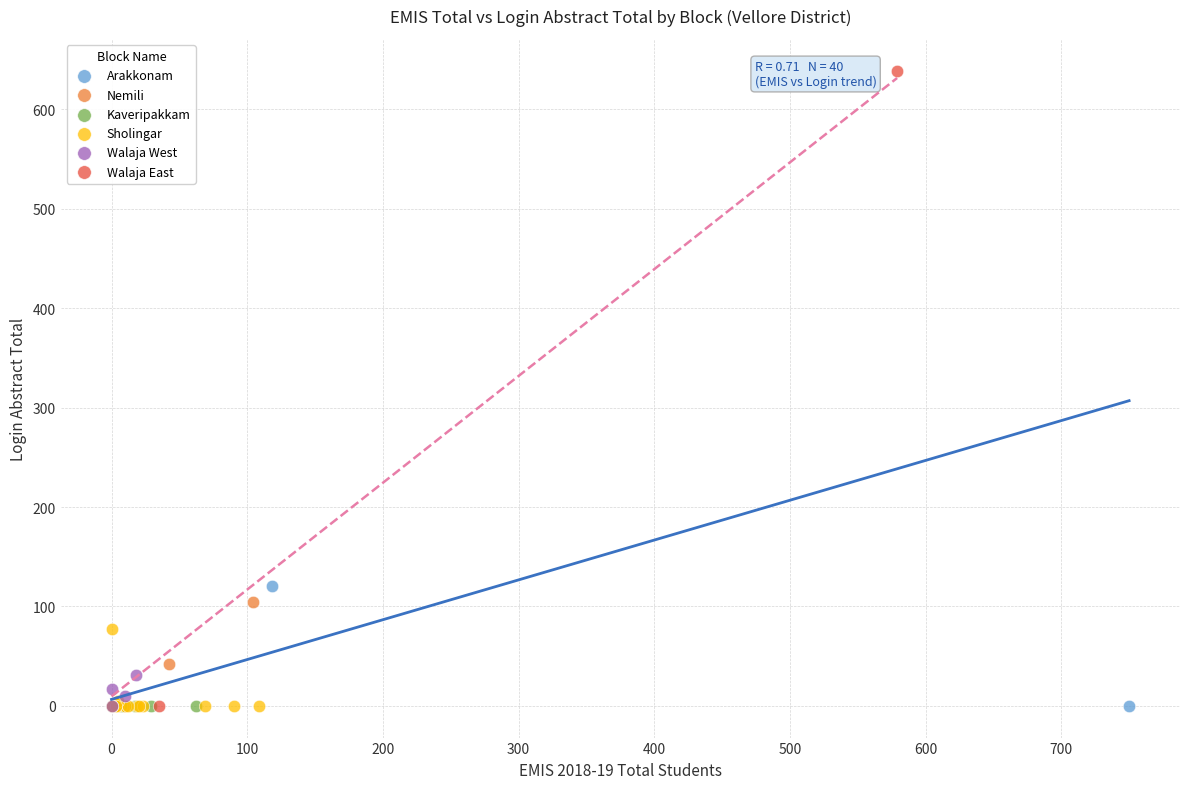

Which series has the largest Y range (max minus min)?

Walaja East